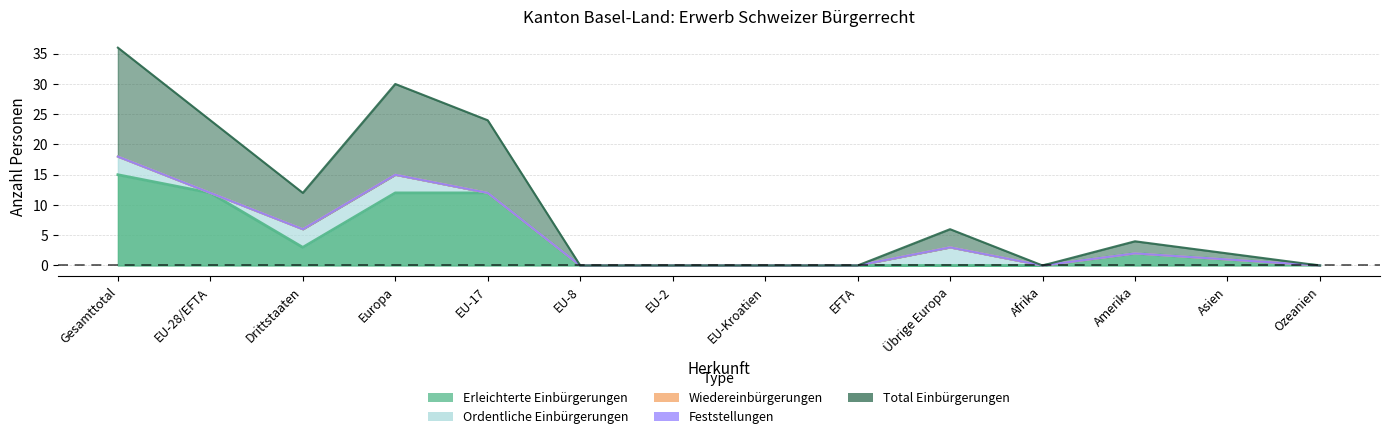

Is the value of Erleichterte Einbürgerungen at EU-2 greater than the value of Ordentliche Einbürgerungen at EU-2?

No